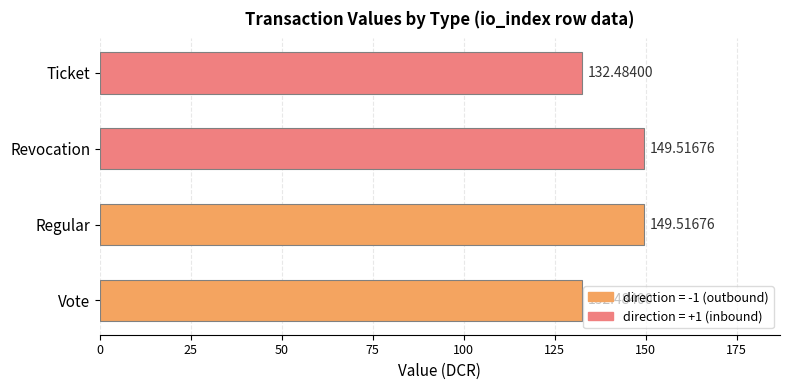

What is the difference between the maximum and minimum values?

17.0